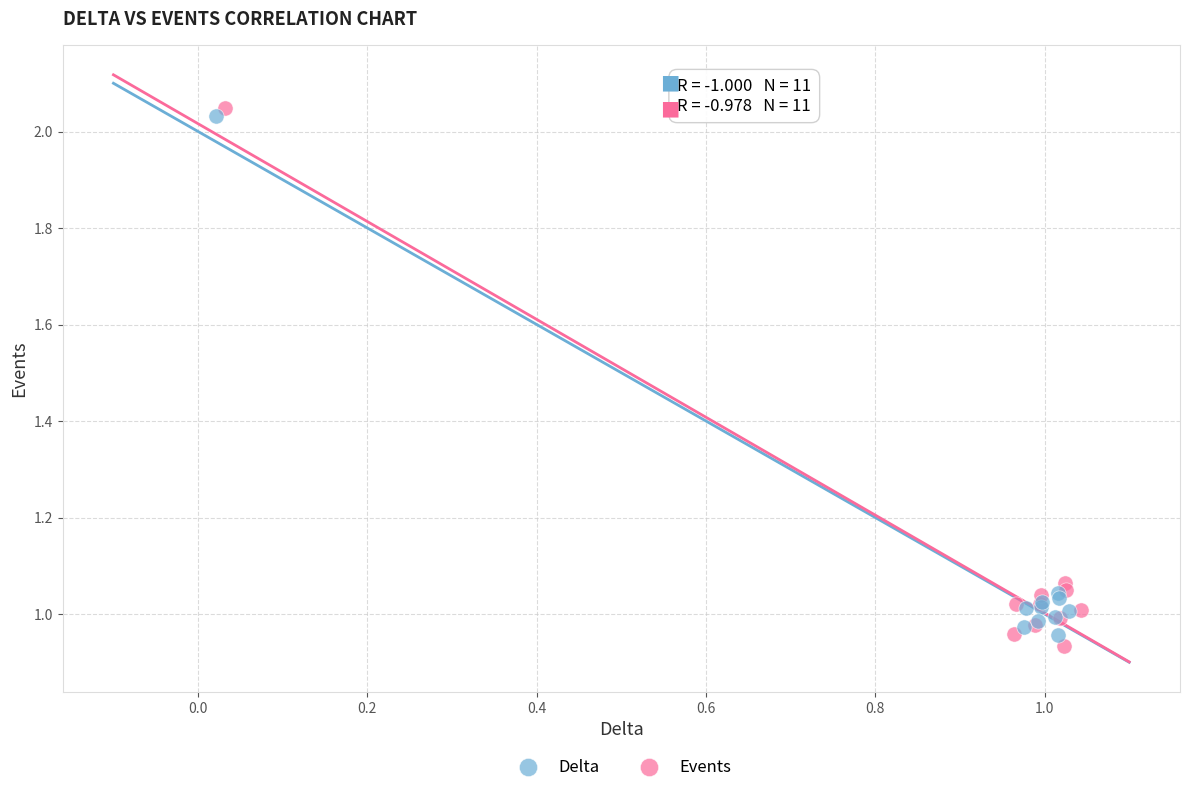

Which series has the widest spread of Y values?

Events